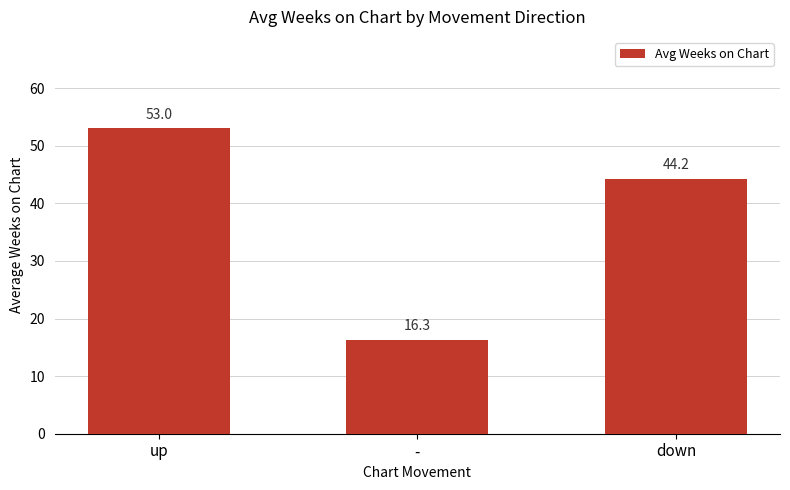

Read the value at up.

53.0